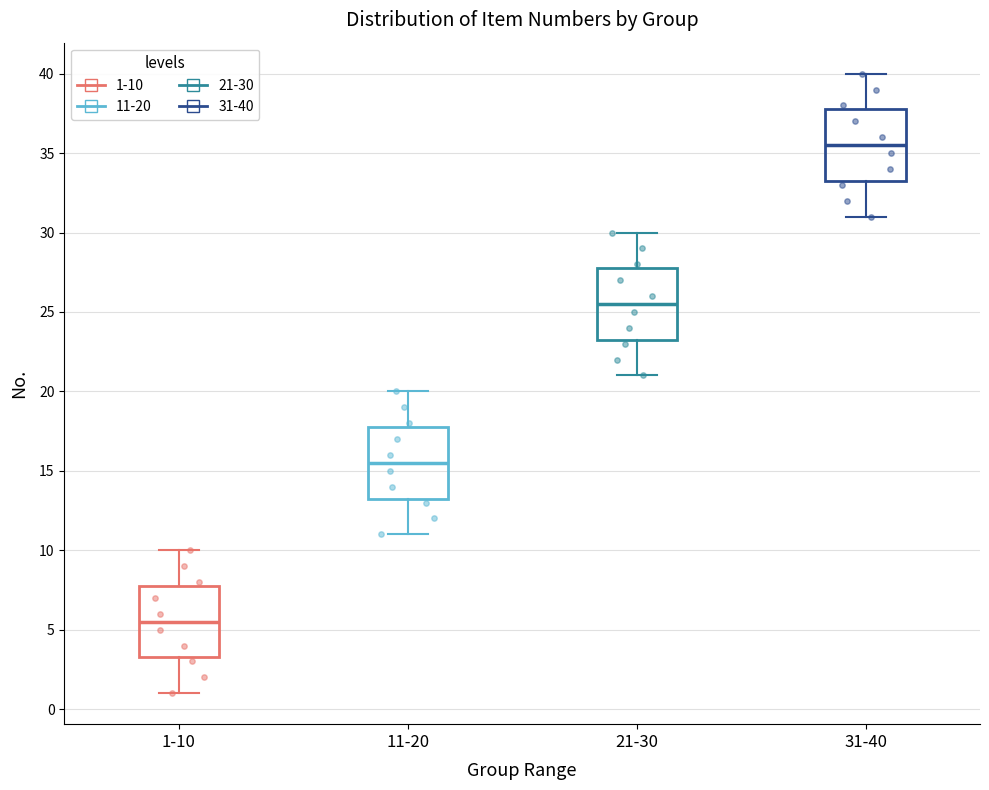

Reading left to right, read every box against the y-axis: the position of its median line, the range the box covers, and the ends of its whiskers. The values are not printed on the chart, so give them approximately, as read against the axis.

1-10: median 5.5, box 3.5 to 8.0, whiskers 1.0 to 10.0
11-20: median 15.5, box 13.5 to 18.0, whiskers 11.0 to 20.0
21-30: median 25.5, box 23.5 to 28.0, whiskers 21.0 to 30.0
31-40: median 35.5, box 33.5 to 38.0, whiskers 31.0 to 40.0